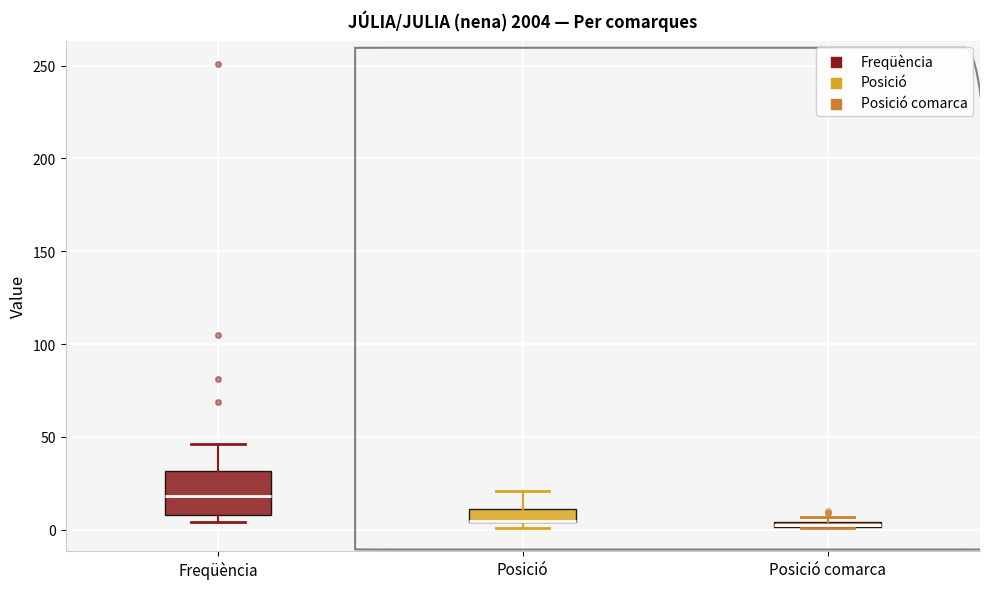

Which box is the tallest, from its lower edge to its upper edge?

Freqüència